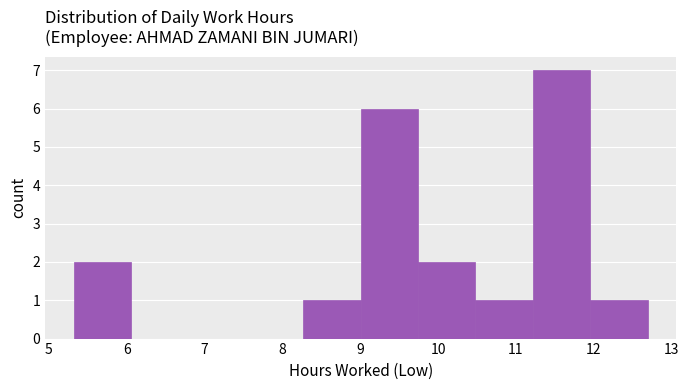

Over which range of the x-axis is the bar tallest?

11.2 to 12.0